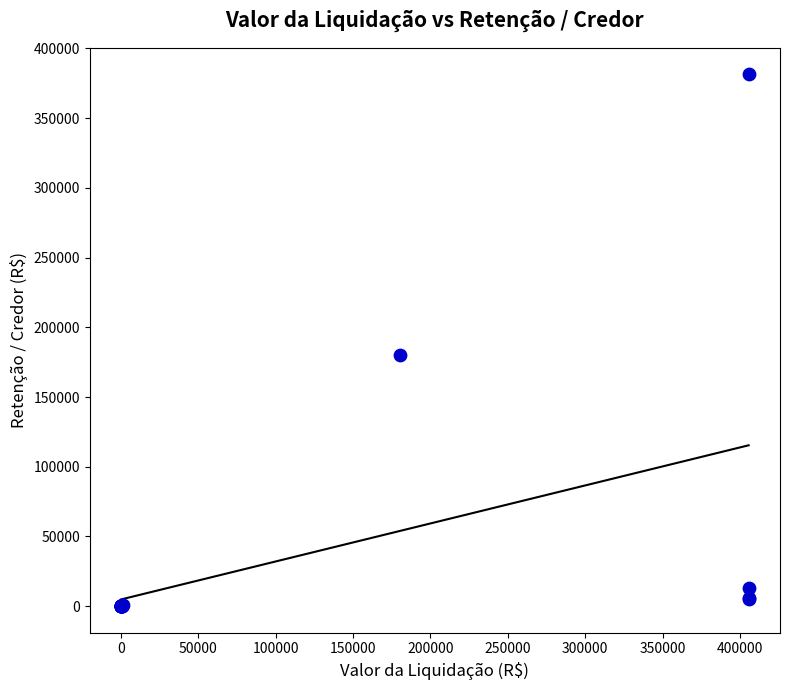

What Y value in the scatter plot is closest to 190672?

180000.0